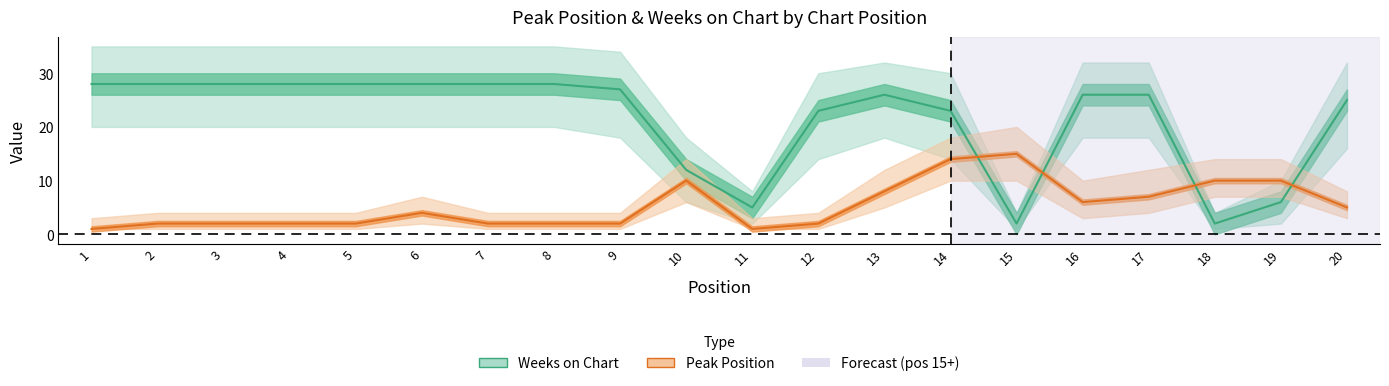

How many lines are shown in the chart?

2